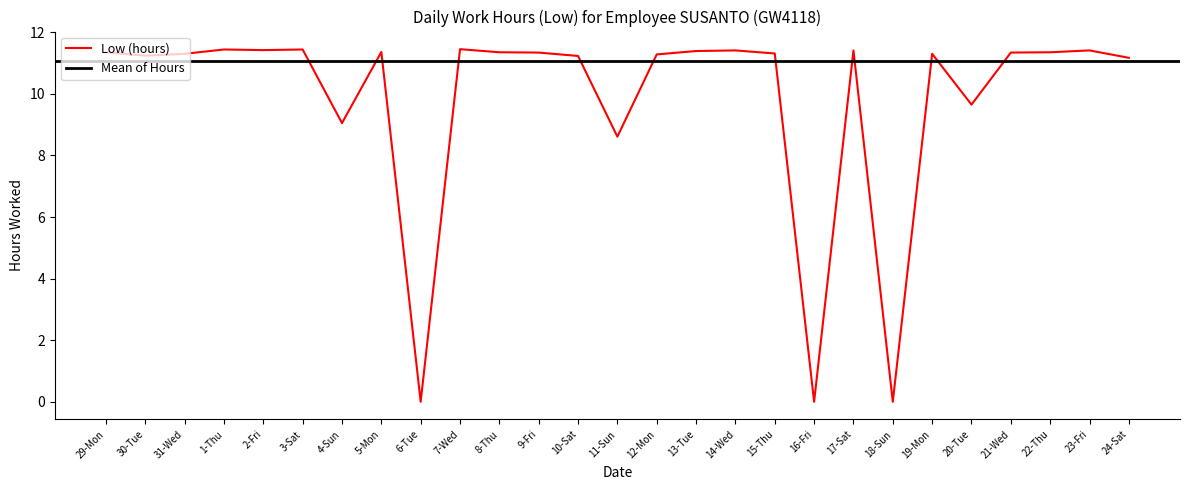

True or false: the data shows -4.5 at 6-Tue.

False